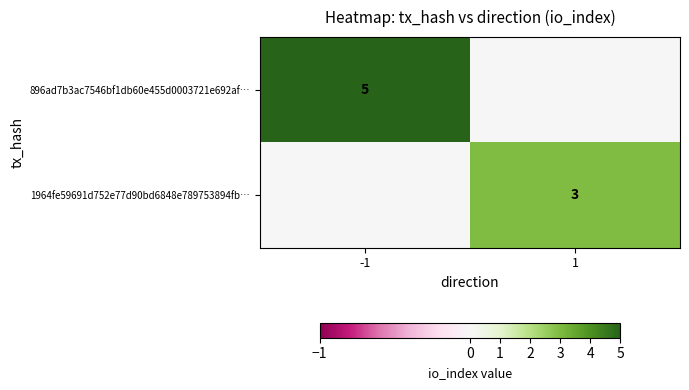

What is the difference between the highest and lowest values at -1?

5